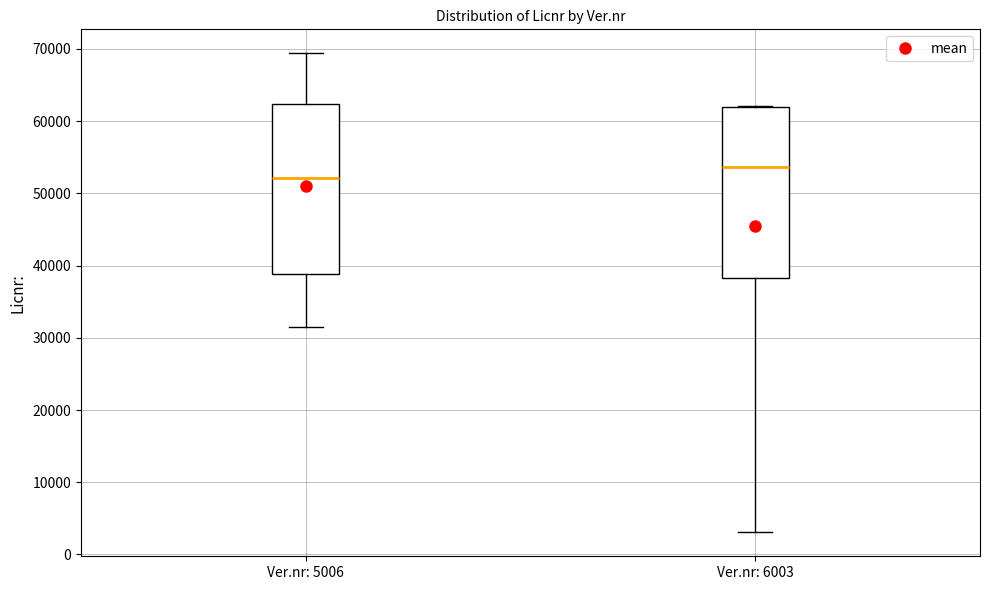

Reading left to right, read every box against the y-axis: the position of its median line, the range the box covers, and the ends of its whiskers. The values are not printed on the chart, so give them approximately, as read against the axis.

Ver.nr: 5006: median 52000, box 39000 to 62000, whiskers 31000 to 69000
Ver.nr: 6003: median 54000, box 38000 to 62000, whiskers 3000 to 62000